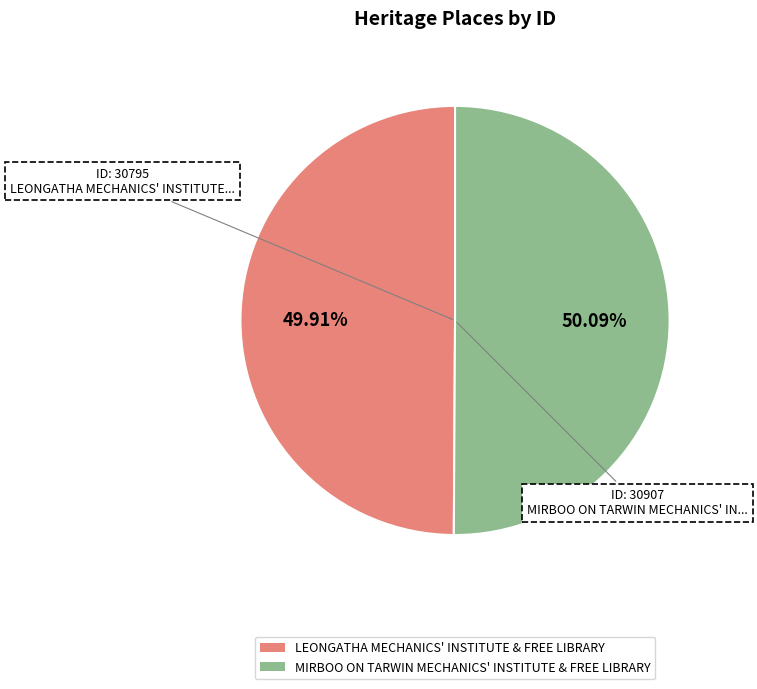

What is the total percentage of MIRBOO ON TARWIN MECHANICS' INSTITUTE & FREE LIBRARY and LEONGATHA MECHANICS' INSTITUTE & FREE LIBRARY?

100.0%